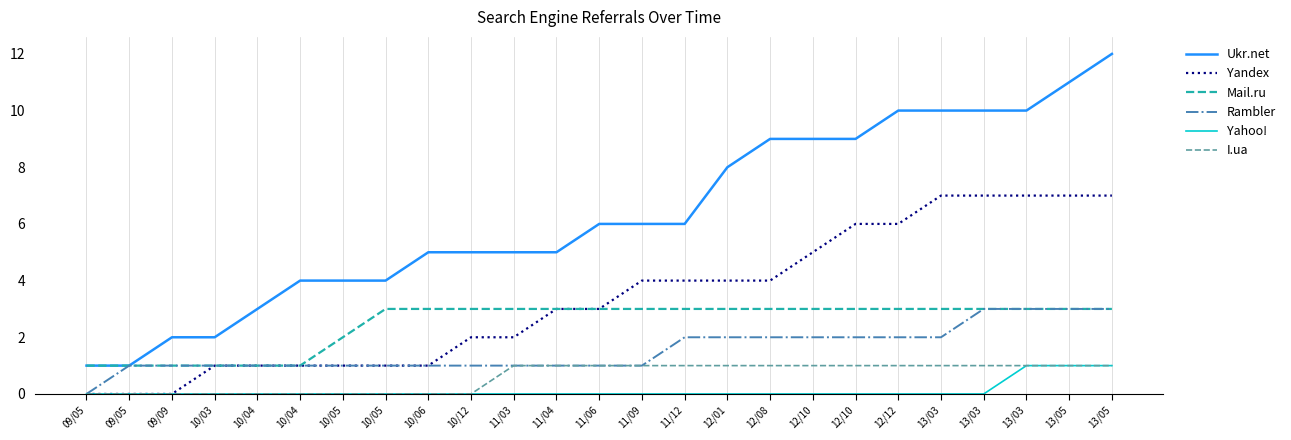

What are all the series names shown in the legend?

Ukr.net, Yandex, Mail.ru, Rambler, Yahoo!, I.ua